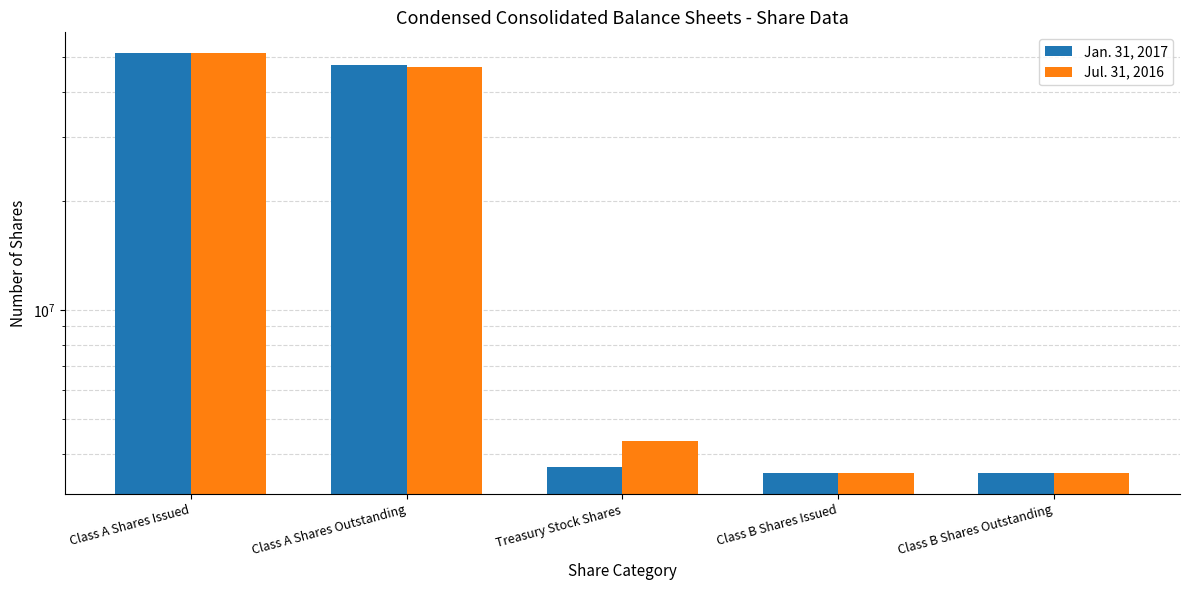

At which category is the sum across all series the highest?

Class A Shares Issued